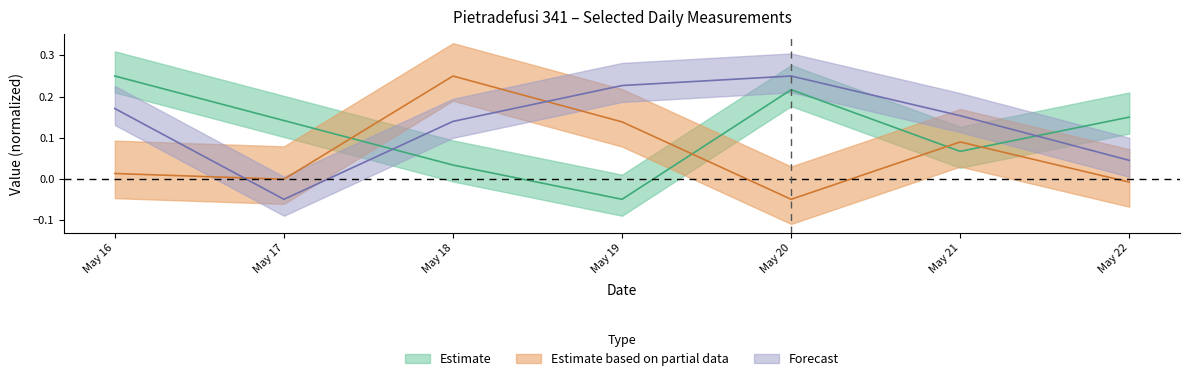

How many times do Temperatura aria - Max and Raffica - Max cross each other?

4